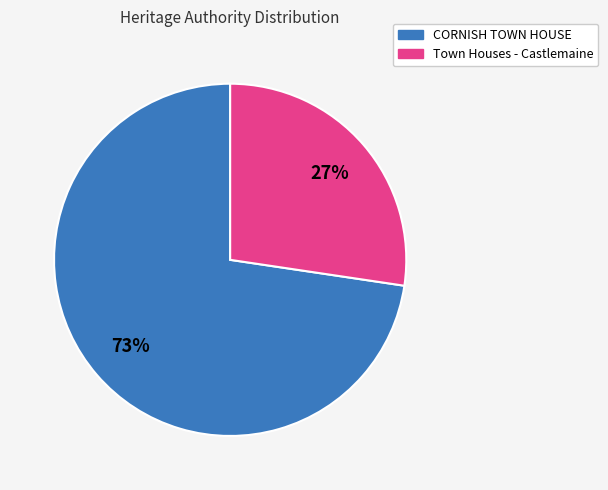

Is there any slice that represents more than half of the pie?

Yes